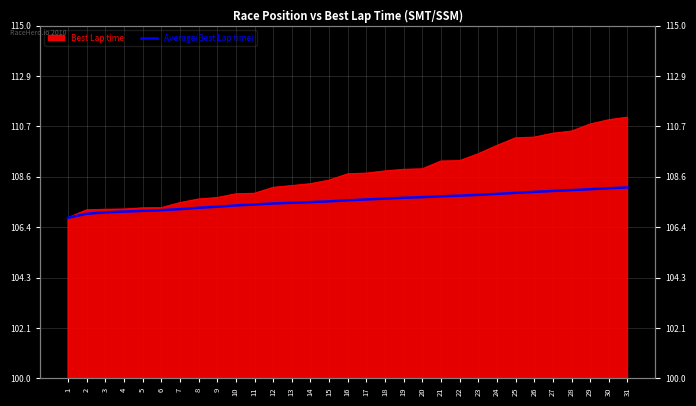

What is the ratio of the value at 9 to the value at 19?

1.0